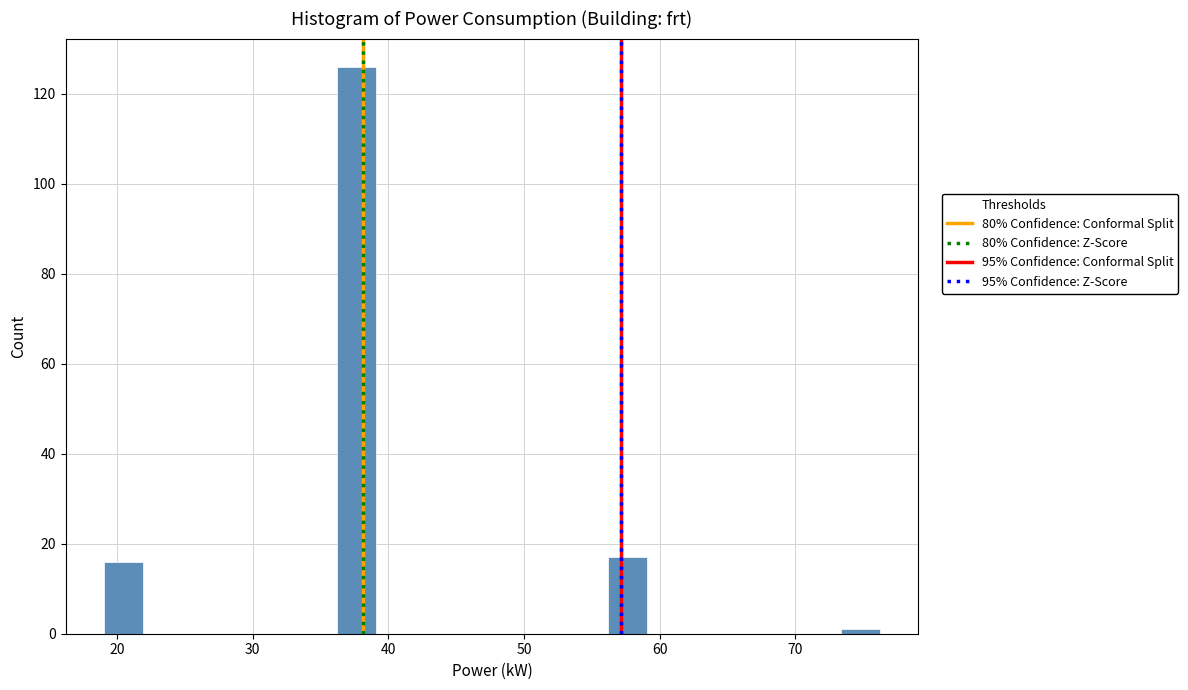

Around what value on the x-axis is the tallest bar? Give the approximate position of its centre, as read against the axis.

38